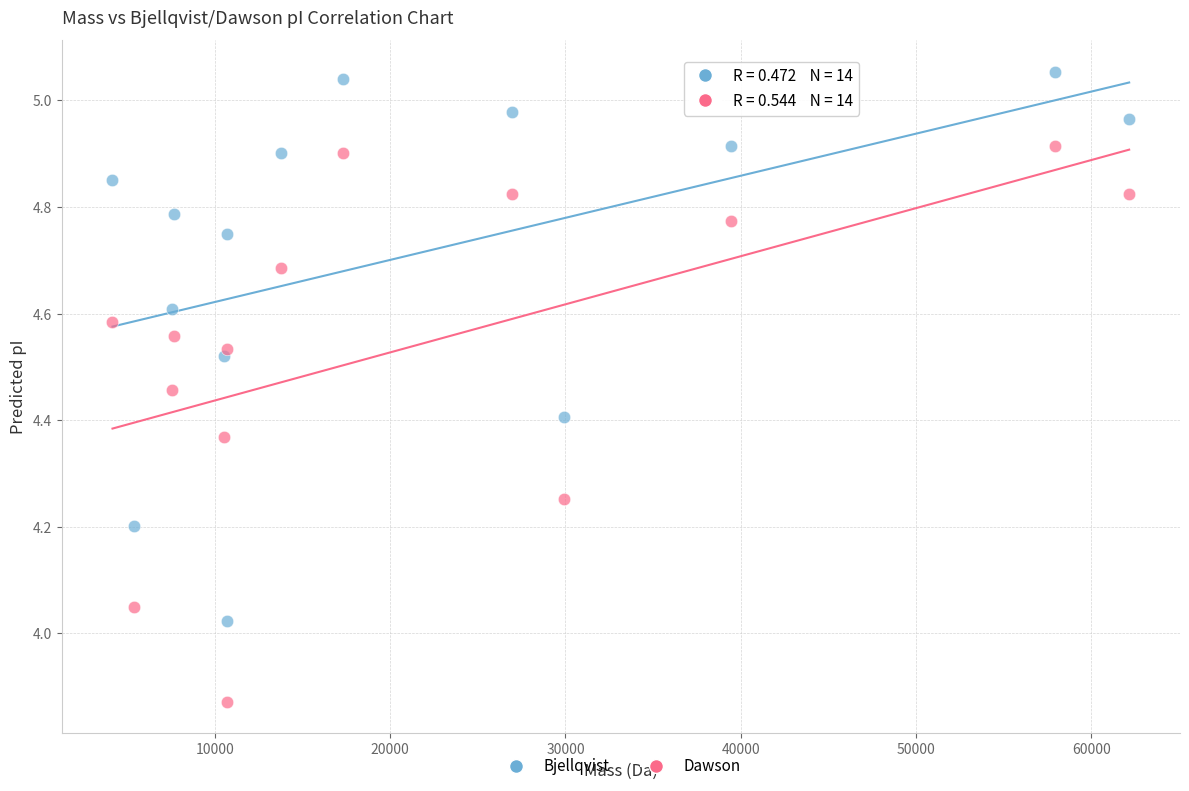

What is the X range (max minus min) for the scatter plot?

58022.0